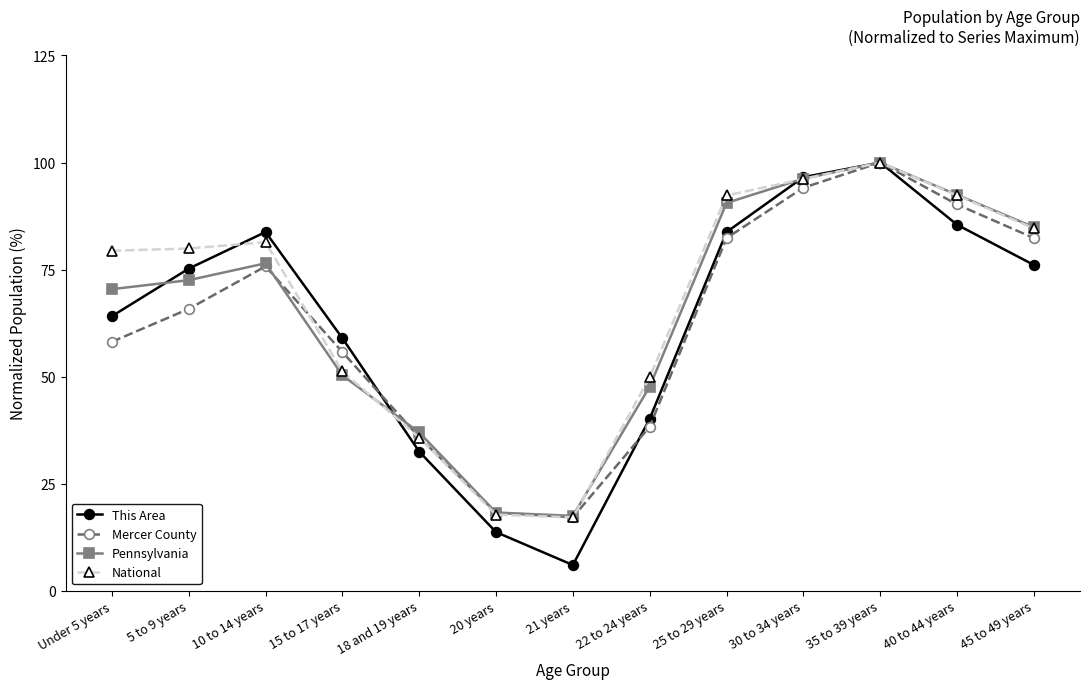

Reading left to right, extract all data points from this chart.

This Area: Under 5 years=64.1	5 to 9 years=75.2	10 to 14 years=83.8	15 to 17 years=59.0	18 and 19 years=32.5	20 years=13.7	21 years=6.0	22 to 24 years=40.2	25 to 29 years=83.8	30 to 34 years=96.6	35 to 39 years=100.0	40 to 44 years=85.5	45 to 49 years=76.1
Mercer County: Under 5 years=58.1	5 to 9 years=65.8	10 to 14 years=75.7	15 to 17 years=55.7	18 and 19 years=35.8	20 years=18.2	21 years=17.1	22 to 24 years=38.3	25 to 29 years=82.4	30 to 34 years=94.1	35 to 39 years=100.0	40 to 44 years=90.2	45 to 49 years=82.4
Pennsylvania: Under 5 years=70.4	5 to 9 years=72.5	10 to 14 years=76.5	15 to 17 years=50.3	18 and 19 years=36.9	20 years=18.2	21 years=17.5	22 to 24 years=47.7	25 to 29 years=90.6	30 to 34 years=96.2	35 to 39 years=100.0	40 to 44 years=92.5	45 to 49 years=84.9
National: Under 5 years=79.4	5 to 9 years=79.9	10 to 14 years=81.4	15 to 17 years=51.2	18 and 19 years=35.7	20 years=17.8	21 years=17.1	22 to 24 years=49.9	25 to 29 years=92.3	30 to 34 years=96.2	35 to 39 years=100.0	40 to 44 years=92.3	45 to 49 years=84.6